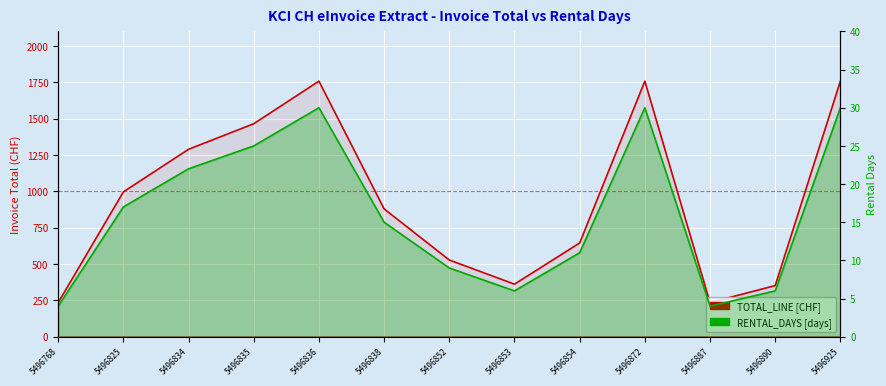

True or false: TOTAL_LINE and RENTAL_DAYS intersect in this chart.

False